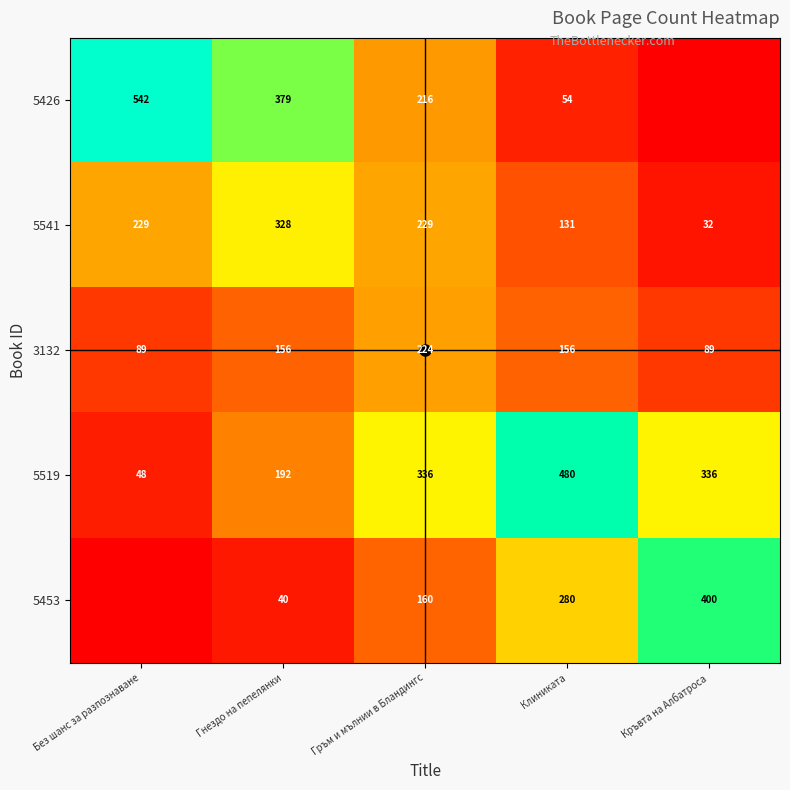

How many values in the 3132 series exceed 156?

3